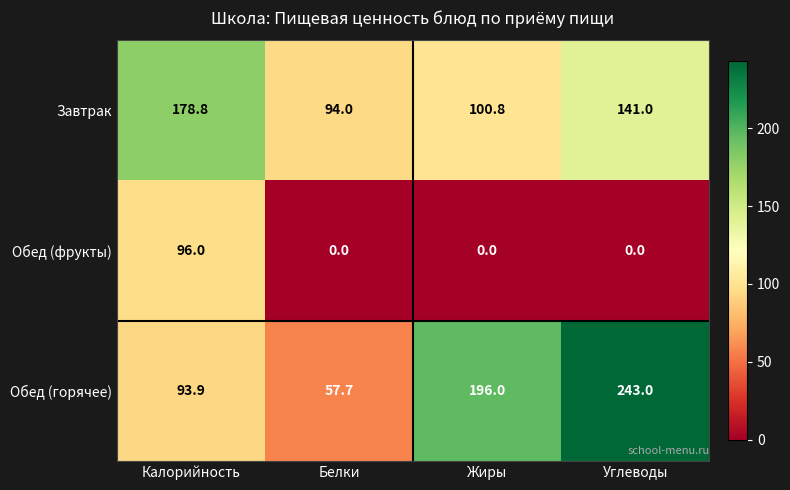

True or false: Обед (фрукты) has a value of -58.1 at Углеводы.

False